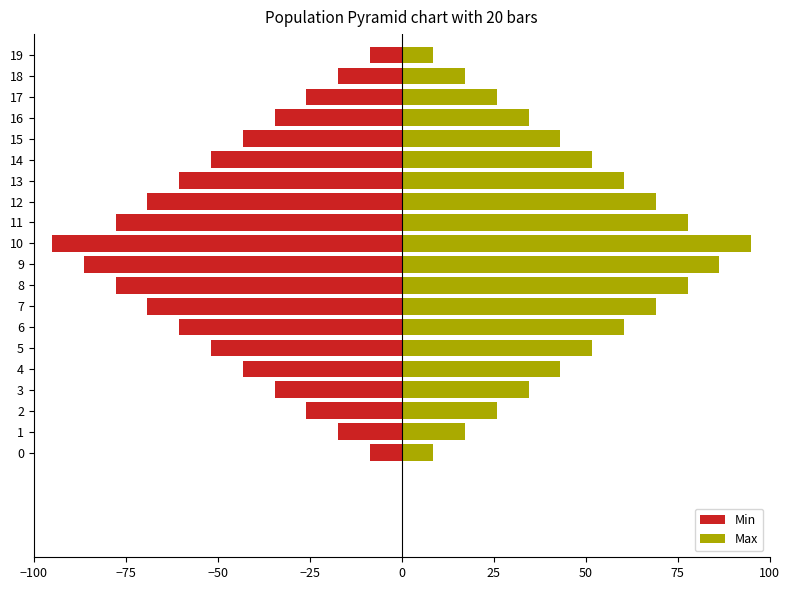

How many bars are there in total?

40